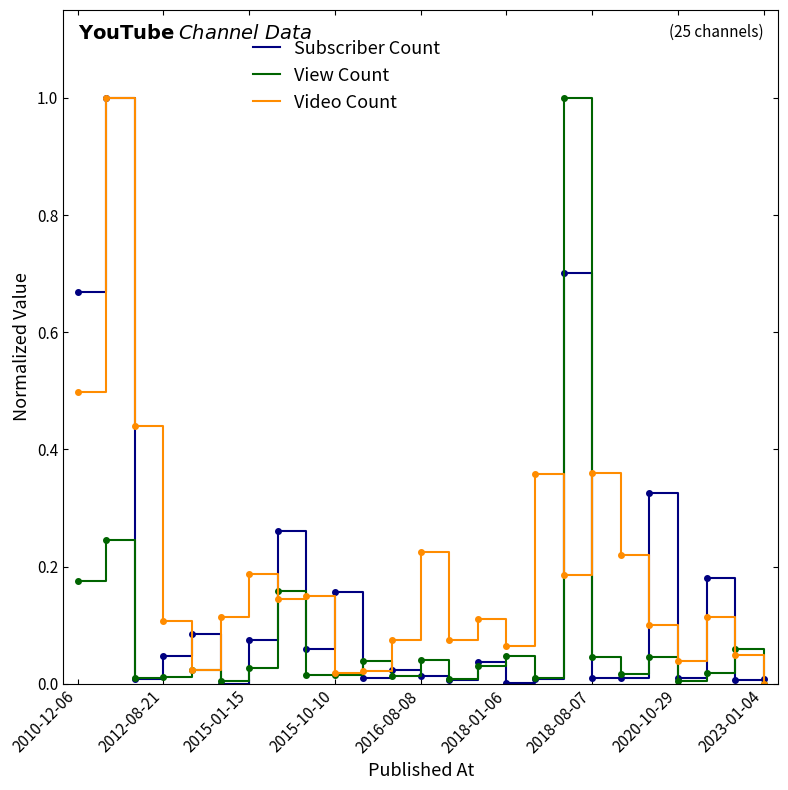

List the series in order of their overall mean, lowest first.

View Count, Subscriber Count, Video Count